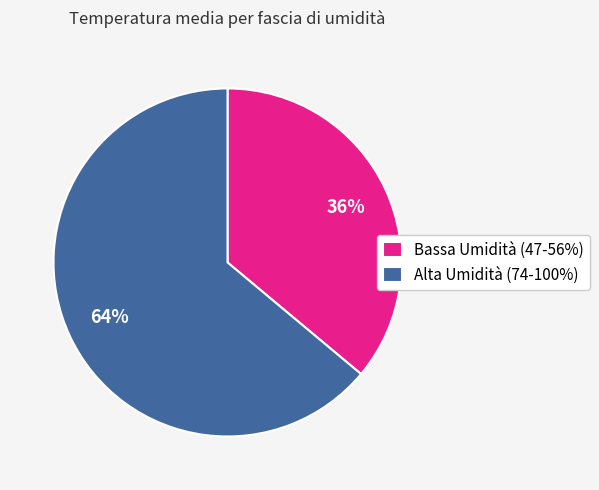

Approximately how many times larger is the value at Alta Umidità (74-100%) compared to Bassa Umidità (47-56%)?

1.8